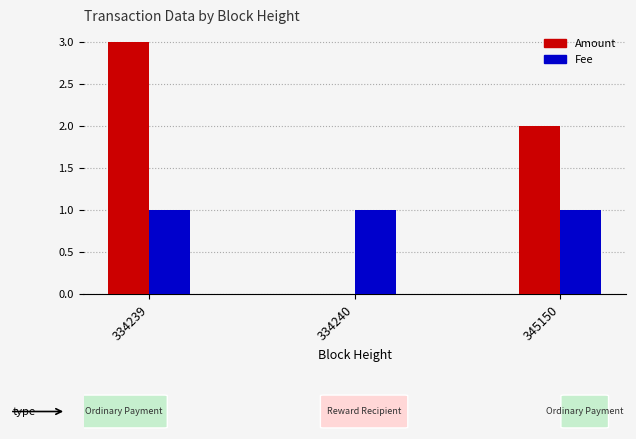

Reading left to right, list all the values displayed in this chart.

Amount: 3.0	0.0	2.0
Fee: 1.0	1.0	1.0